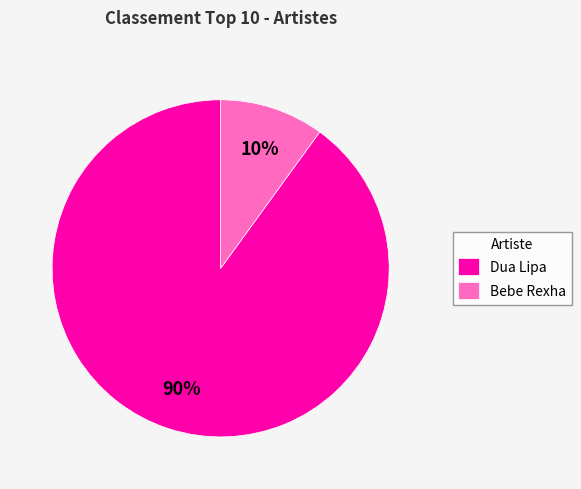

To the nearest percent, what portion does Bebe Rexha represent?

10%